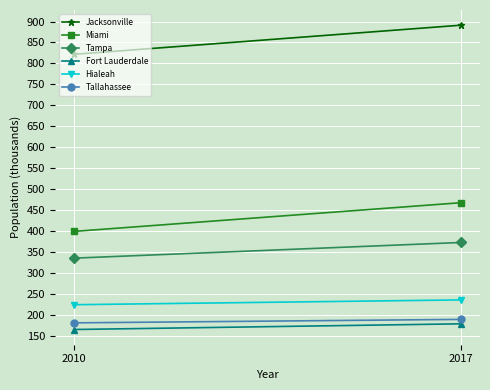

At how many categories does at least one series exceed 218?

2